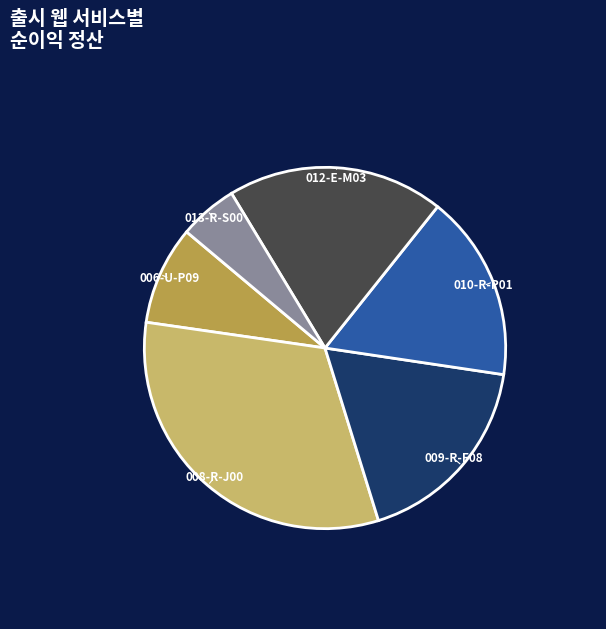

Is there a majority slice in this chart?

No